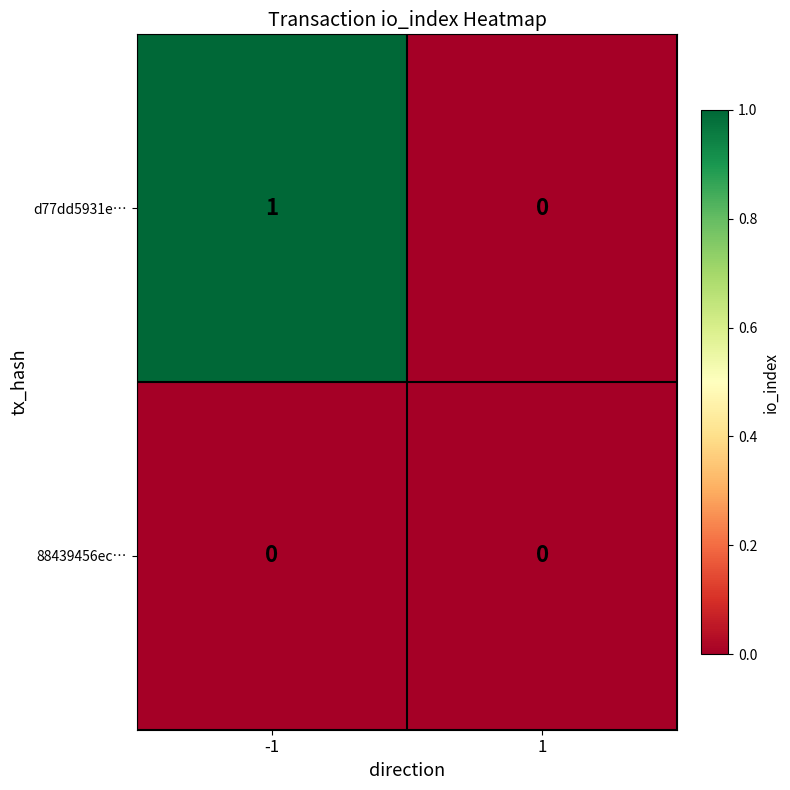

List the series in order of their peak value, highest first.

d77dd5931e…, 88439456ec…